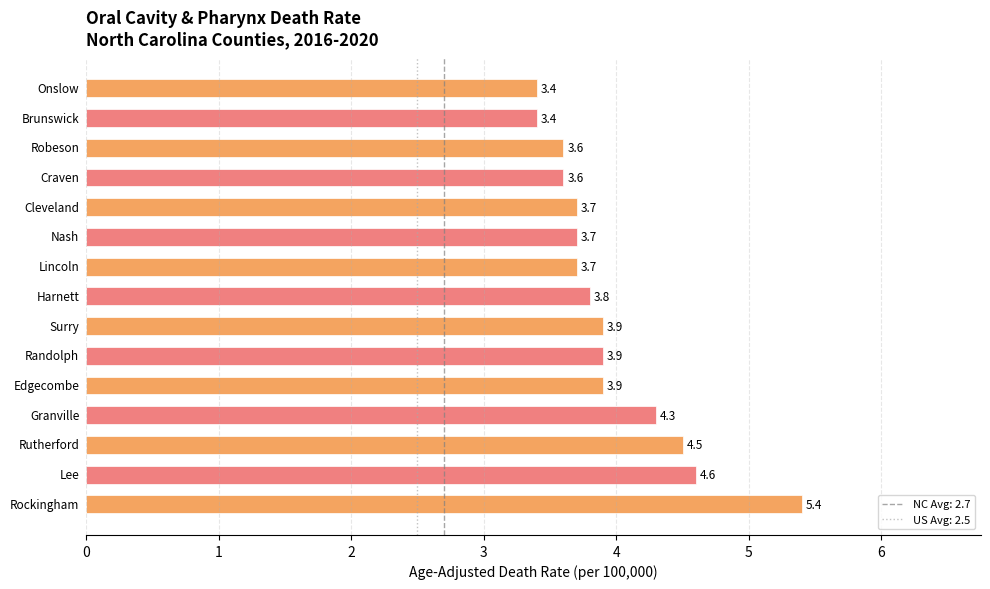

Reading top to bottom, list all the values displayed in this chart.

3.4	3.4	3.6	3.6	3.7	3.7	3.7	3.8	3.9	3.9	3.9	4.3	4.5	4.6	5.4